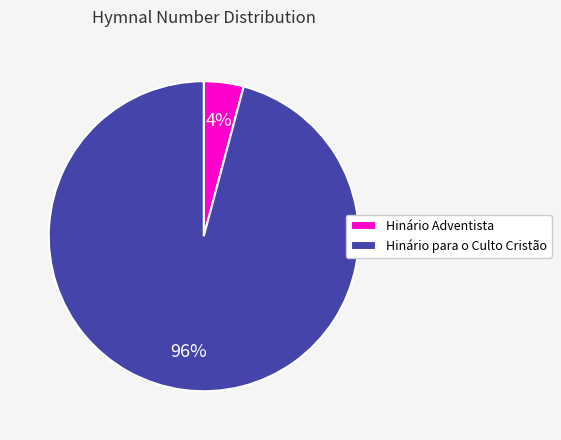

True or false: Hinário para o Culto Cristão accounts for 96% of the total.

True